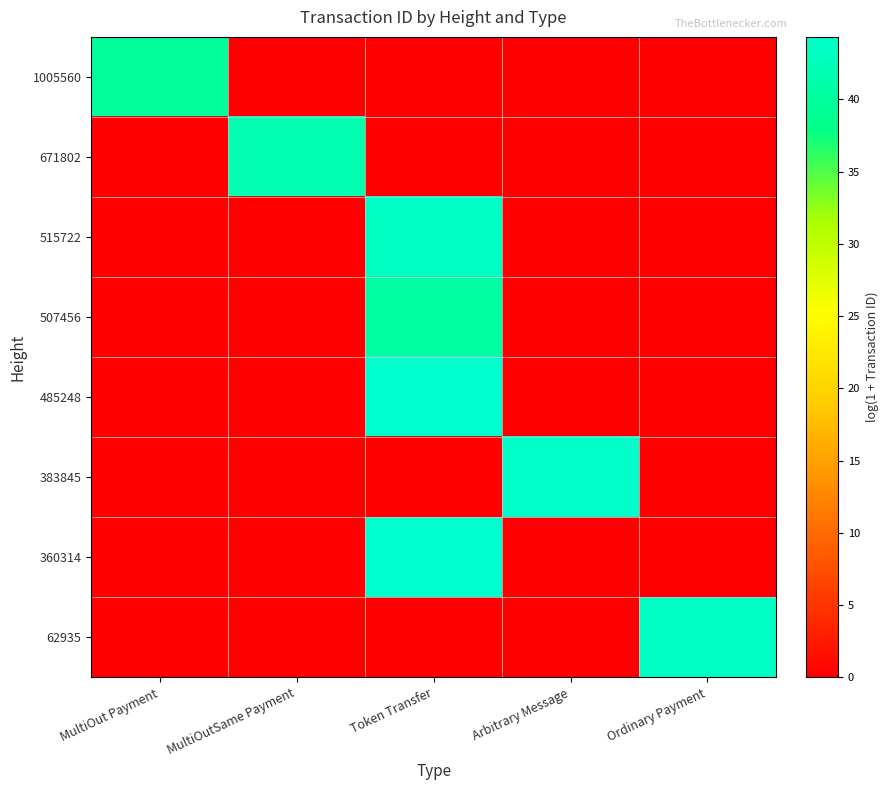

Which category has the highest value across all series?

Token Transfer